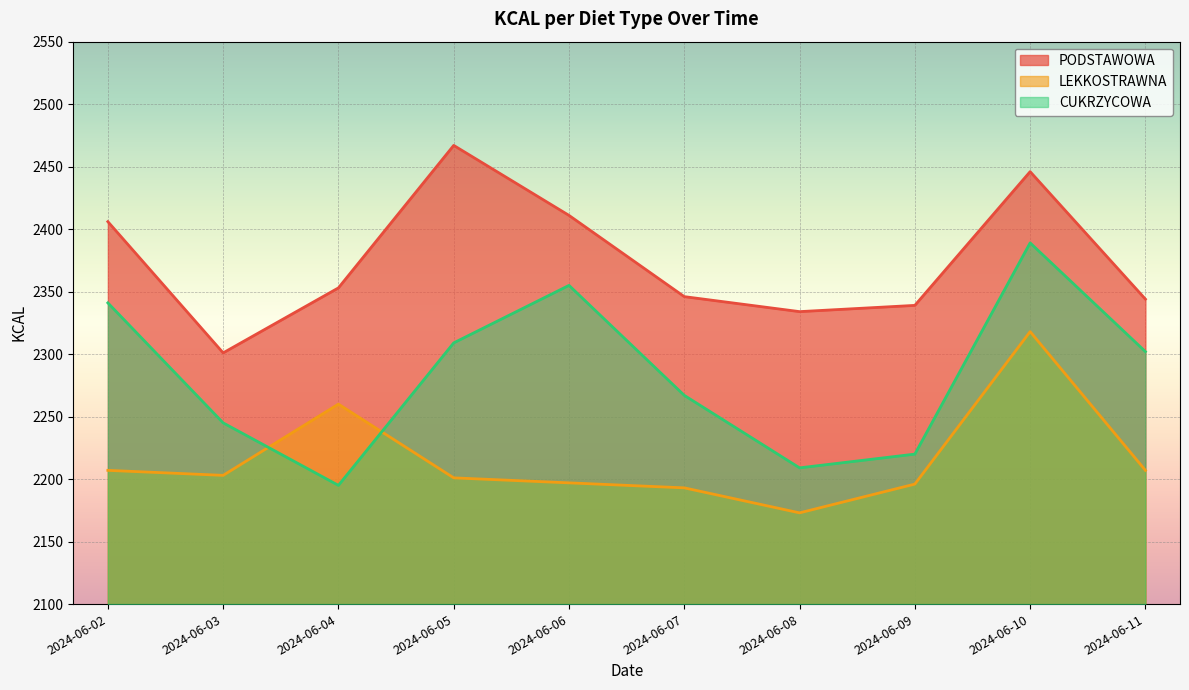

What is the average value of the PODSTAWOWA series?

2375